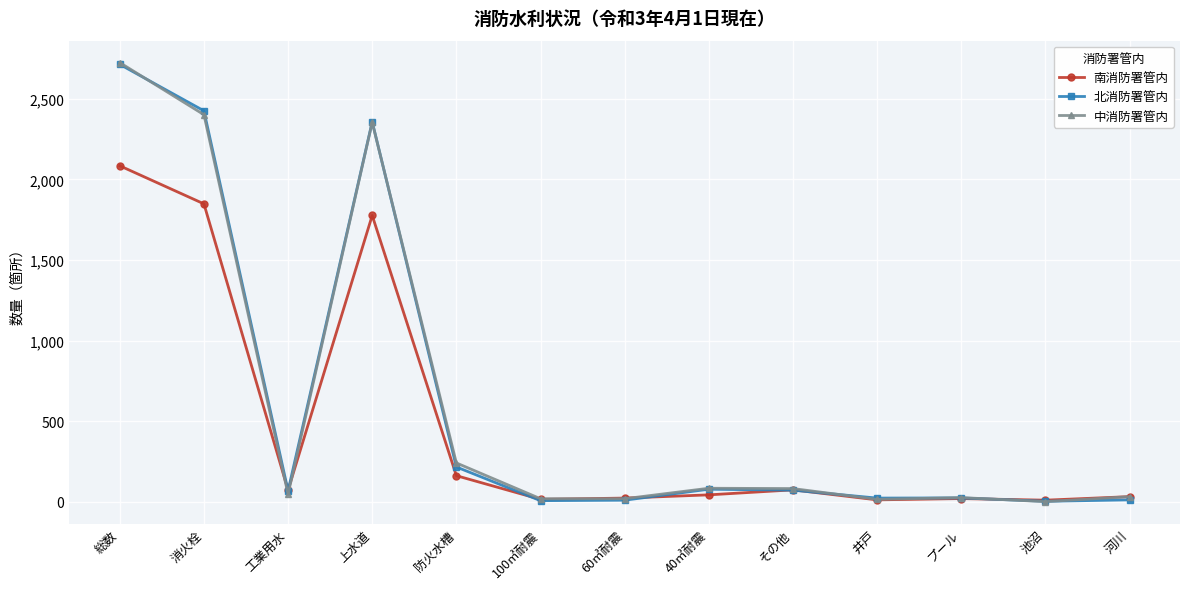

Which category has the highest value in the 南消防署管内 series?

総数